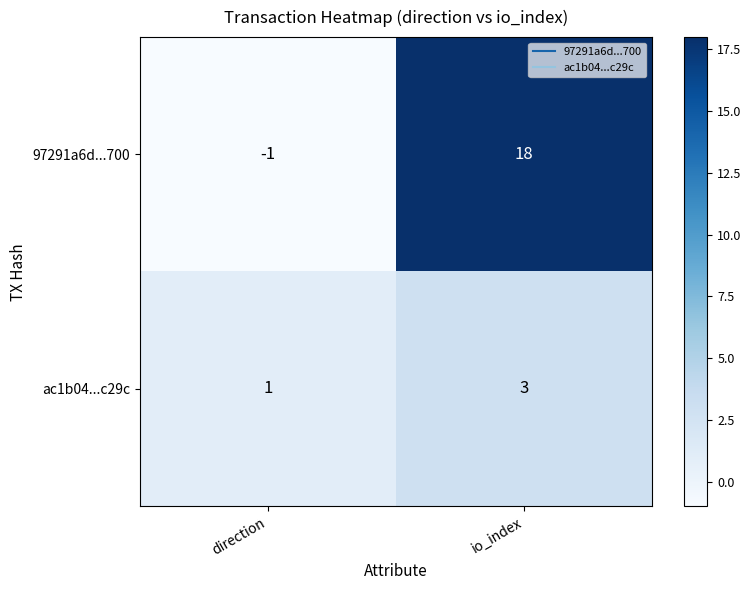

List the series in order of their peak value, highest first.

97291a6d...700, ac1b04...c29c